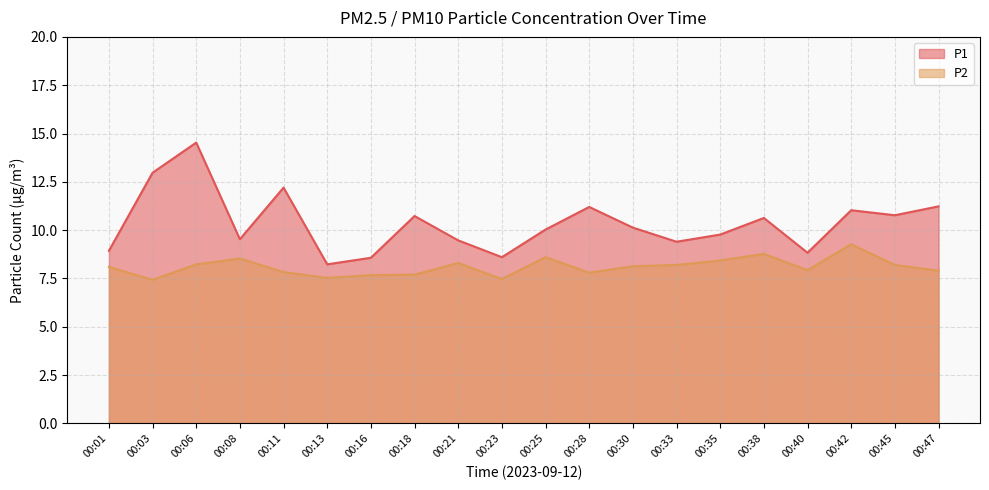

Is it true that P1 equals 19.9 at 00:47?

False